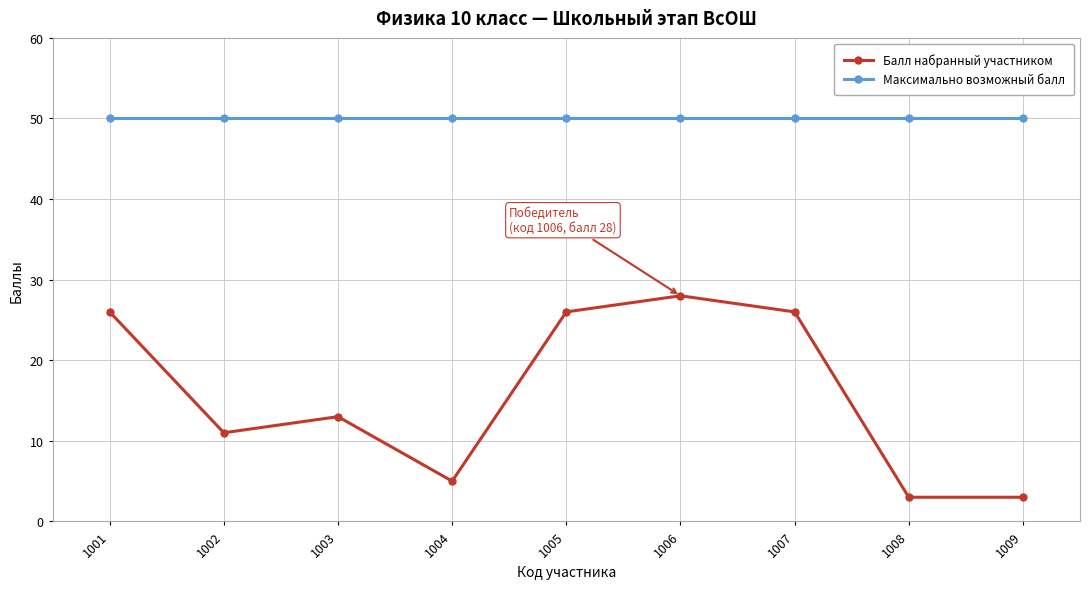

Which series changed the most between 1007 and 1009?

Балл набранный участником